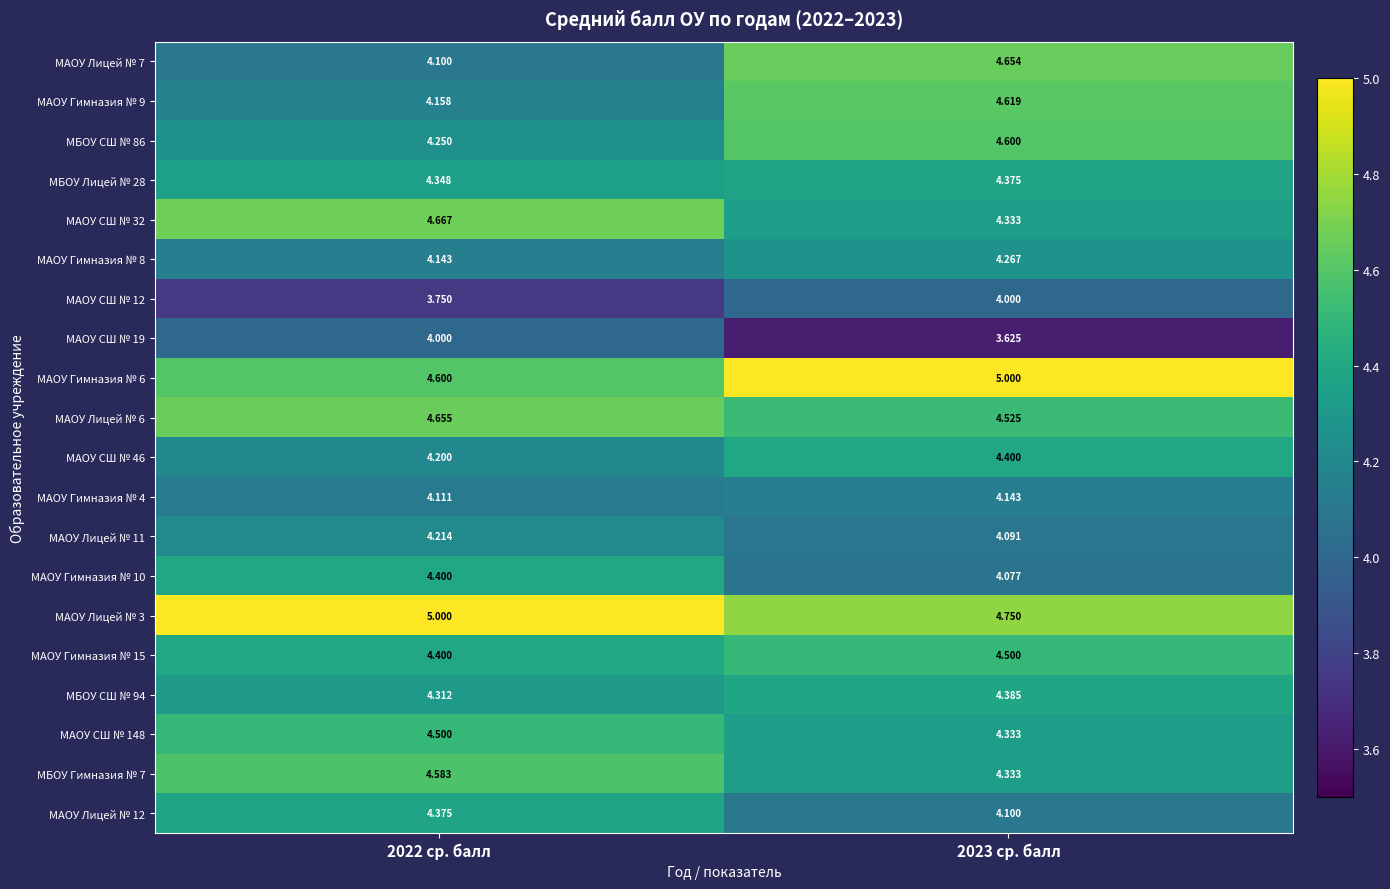

Is the value of МАОУ СШ № 32 at 2023 ср. балл greater than the value of МАОУ СШ № 19 at 2023 ср. балл?

Yes